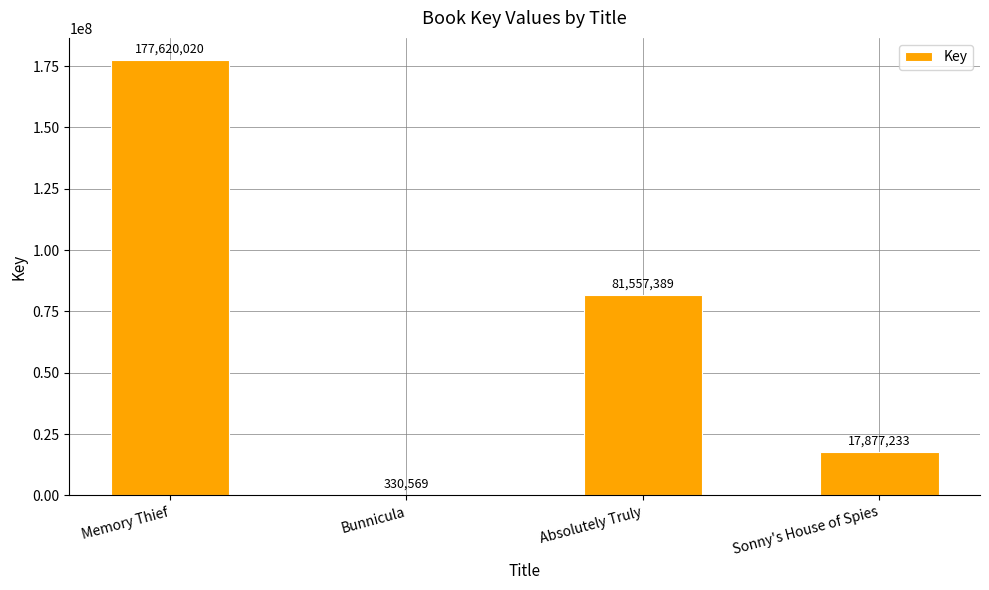

What is the change in value from Absolutely Truly to Sonny's House of Spies?

-63680156